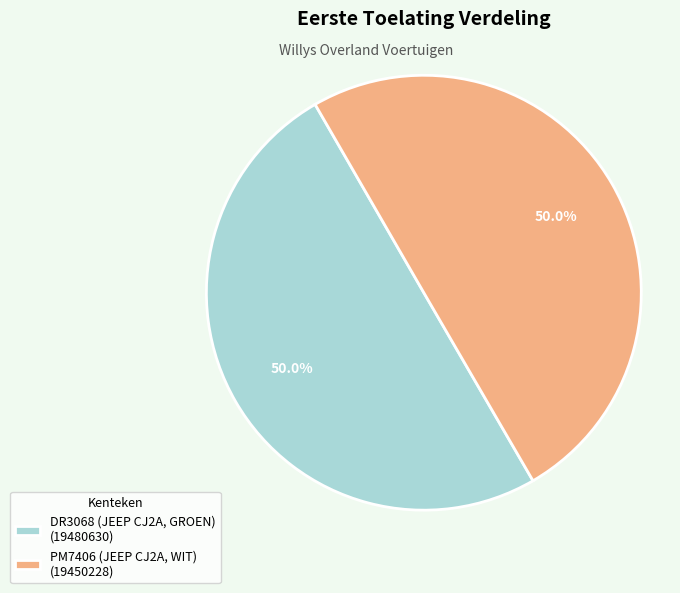

What portion of the pie excludes PM7406 (JEEP CJ2A, WIT)?

50.0%